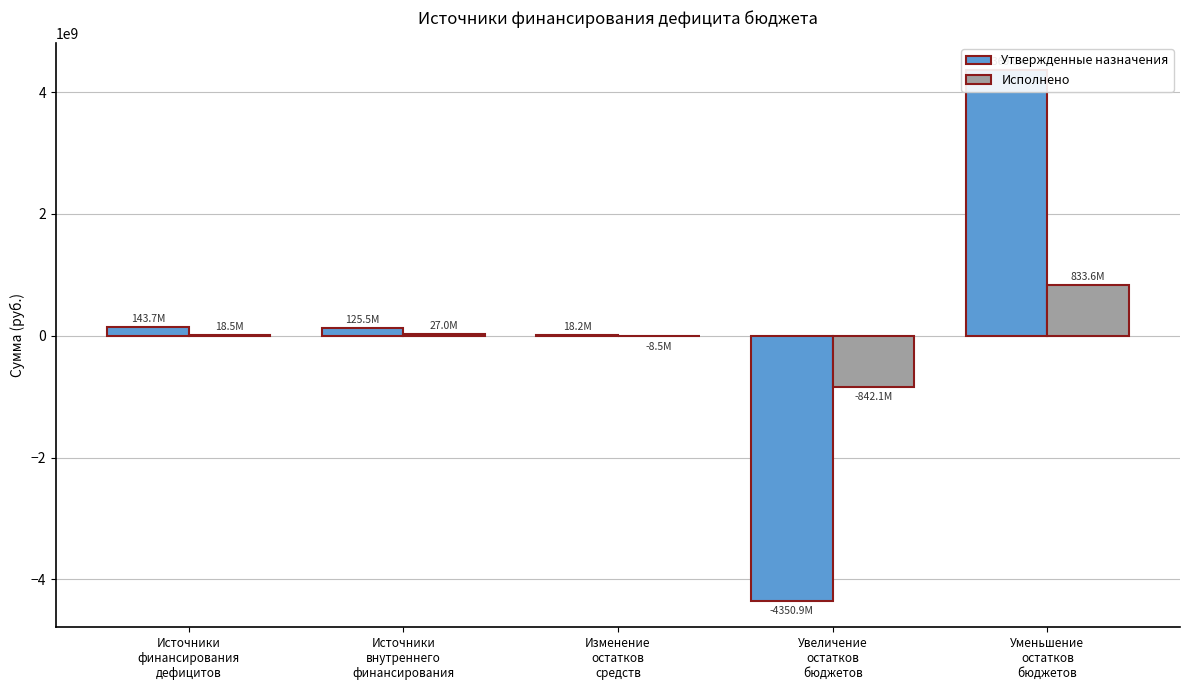

What is the value of the Утвержденные назначения bar at the 4th from the left?

-4350866415.0